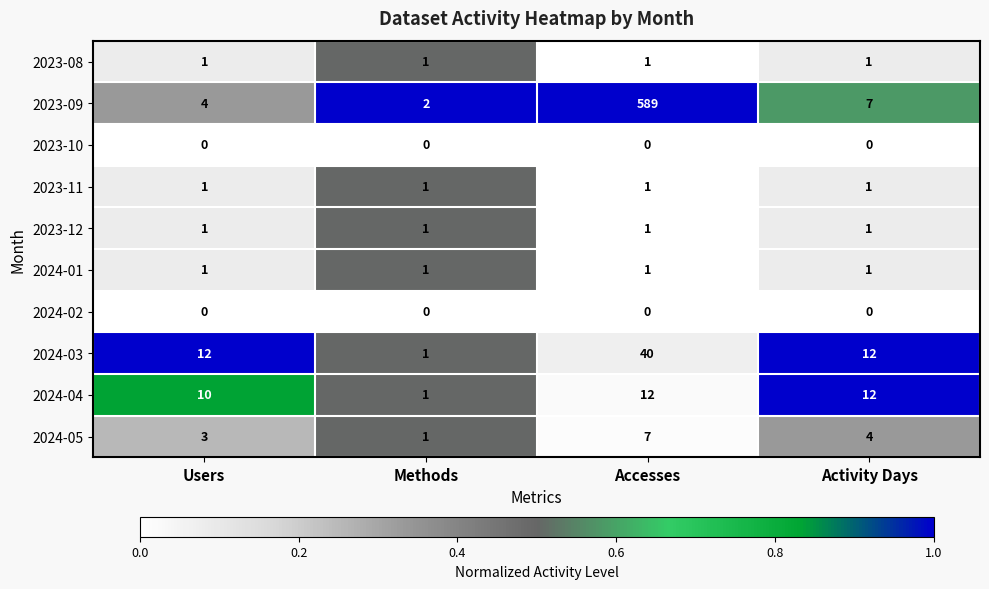

At which category is the sum across all series the highest?

Accesses